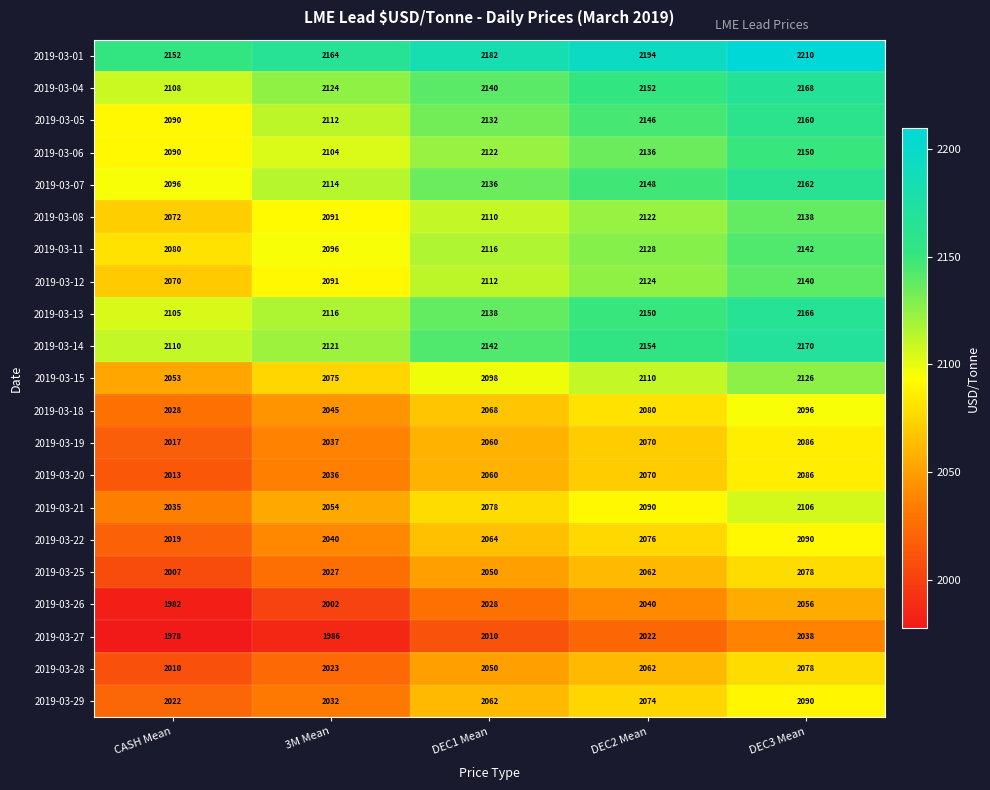

What is the difference between the maximum and minimum values in the 2019-03-15 series?

73